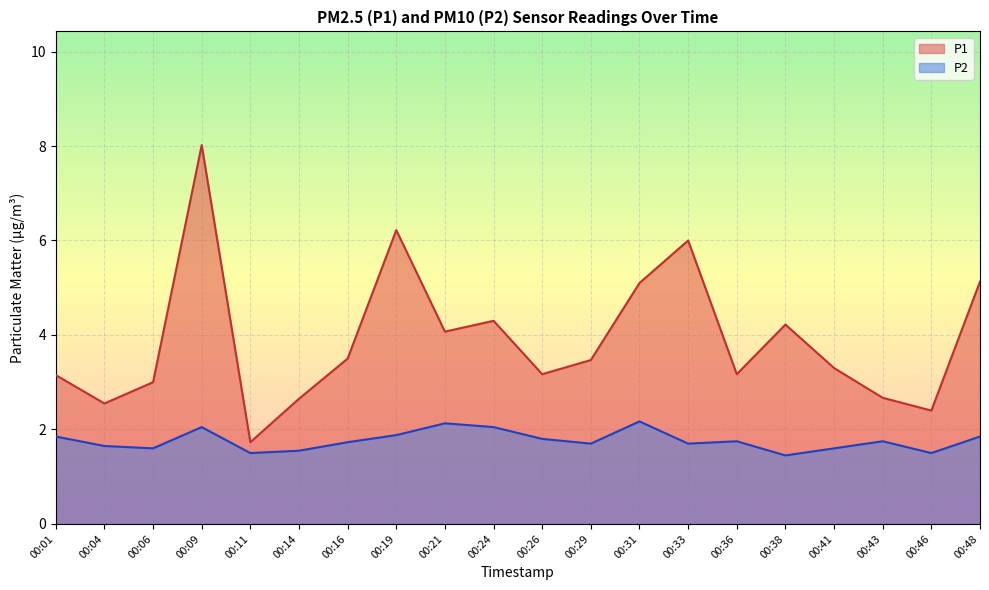

The P2 series shows 1.9 at 00:48. True or false?

True